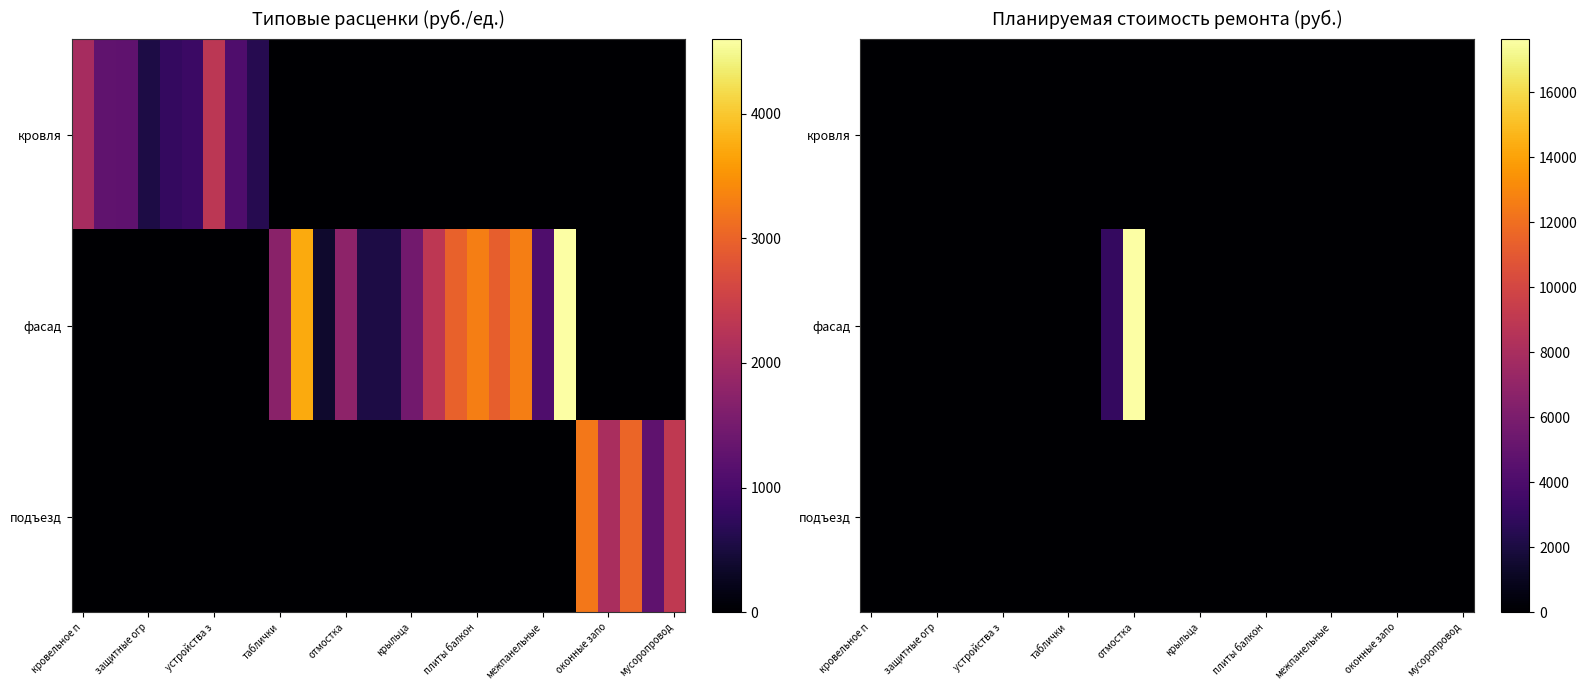

What is the sum of all фасад values?

20625.9